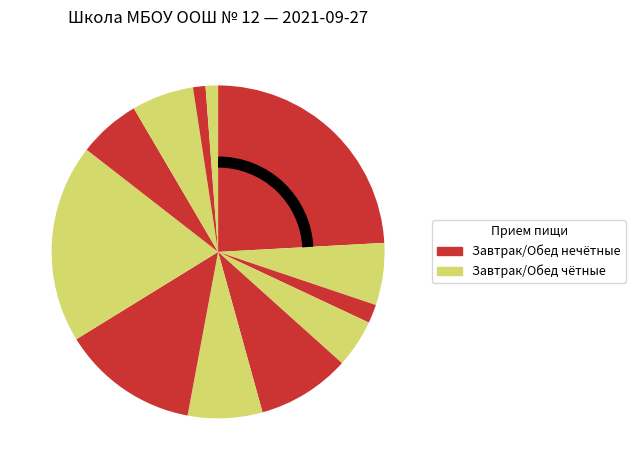

Rank the categories by value from lowest to highest.

Хлеб пшеничный (обед), Хлеб дарницкий, Хлеб пшеничный (завтрак), Сыр, Чай с сахаром, Рис отварной, Кисель, Огурцы соленые, Яблоки свежие, Суп с макаронными изделиями, Котлета рубленая из птицы, Каша пшенная с маслом